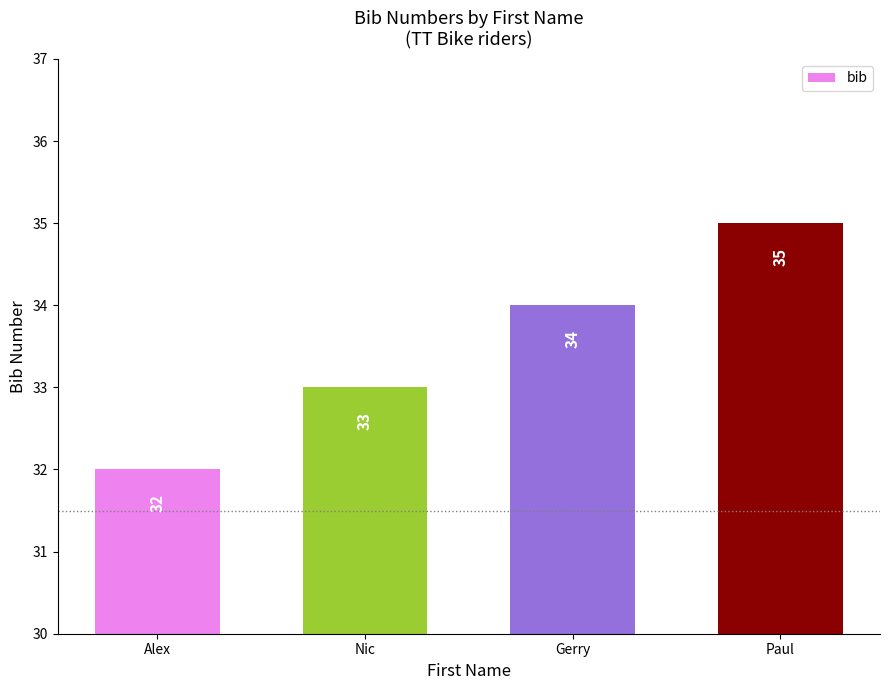

How many bars are there in total?

4